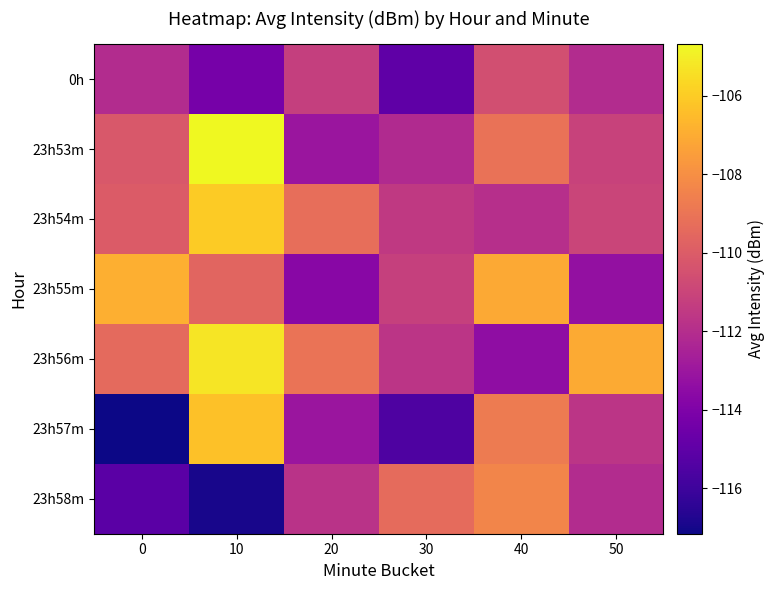

Which series has the widest spread of values?

23h57m